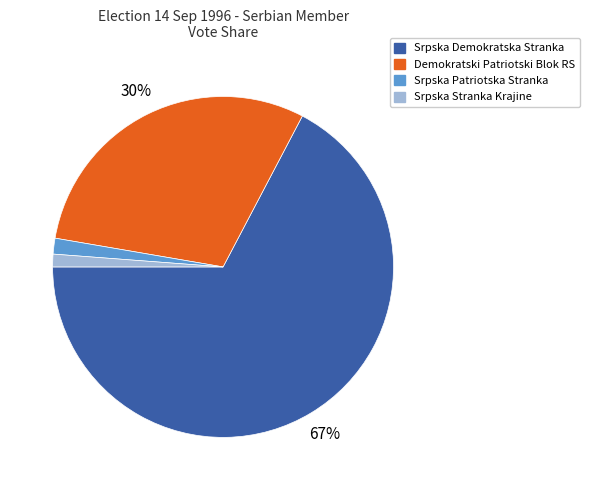

Is it true that Srpska Demokratska Stranka is 67% of the pie?

True